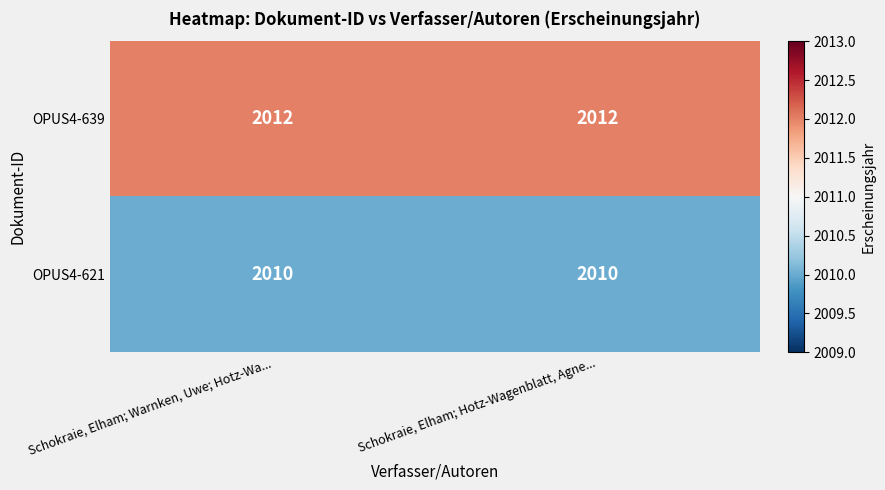

List the series in order of their peak value, highest first.

OPUS4-639, OPUS4-621